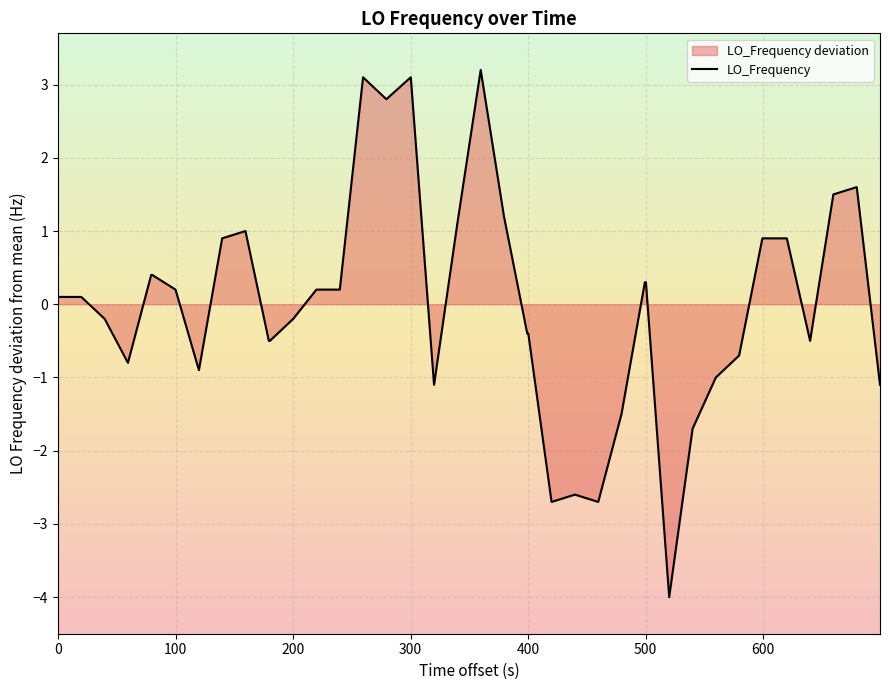

What is the value of the 34th point from the left?

-0.7